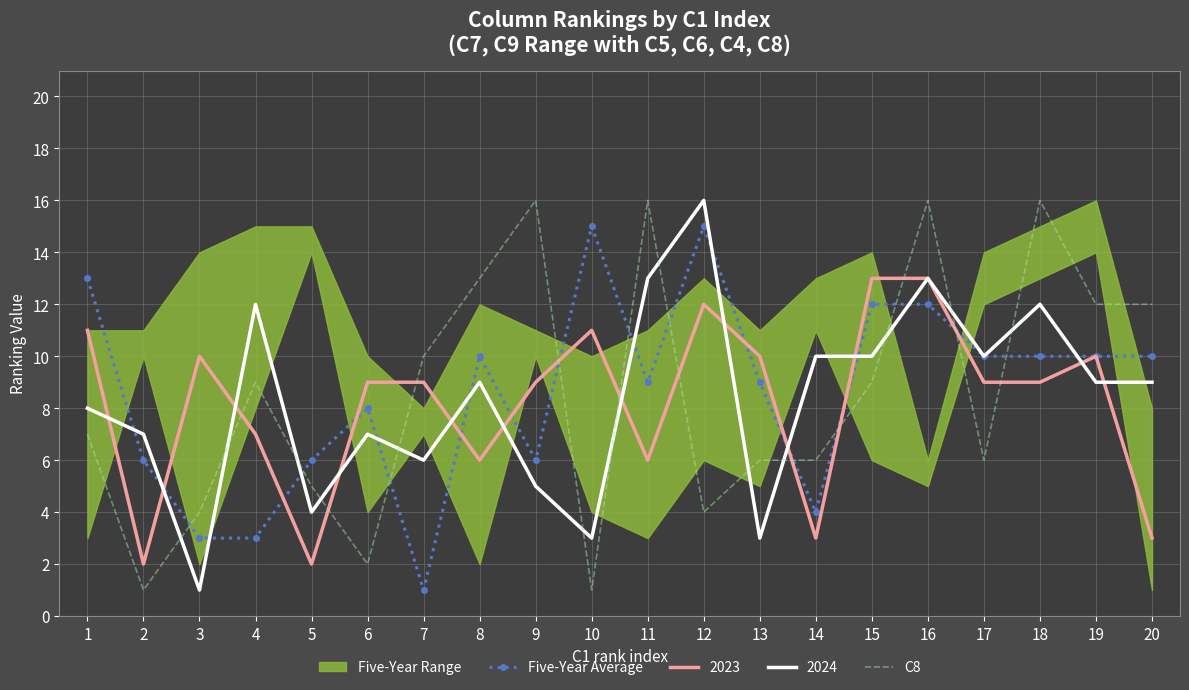

Where do Five-Year Average and C8 first cross each other?

2 and 3